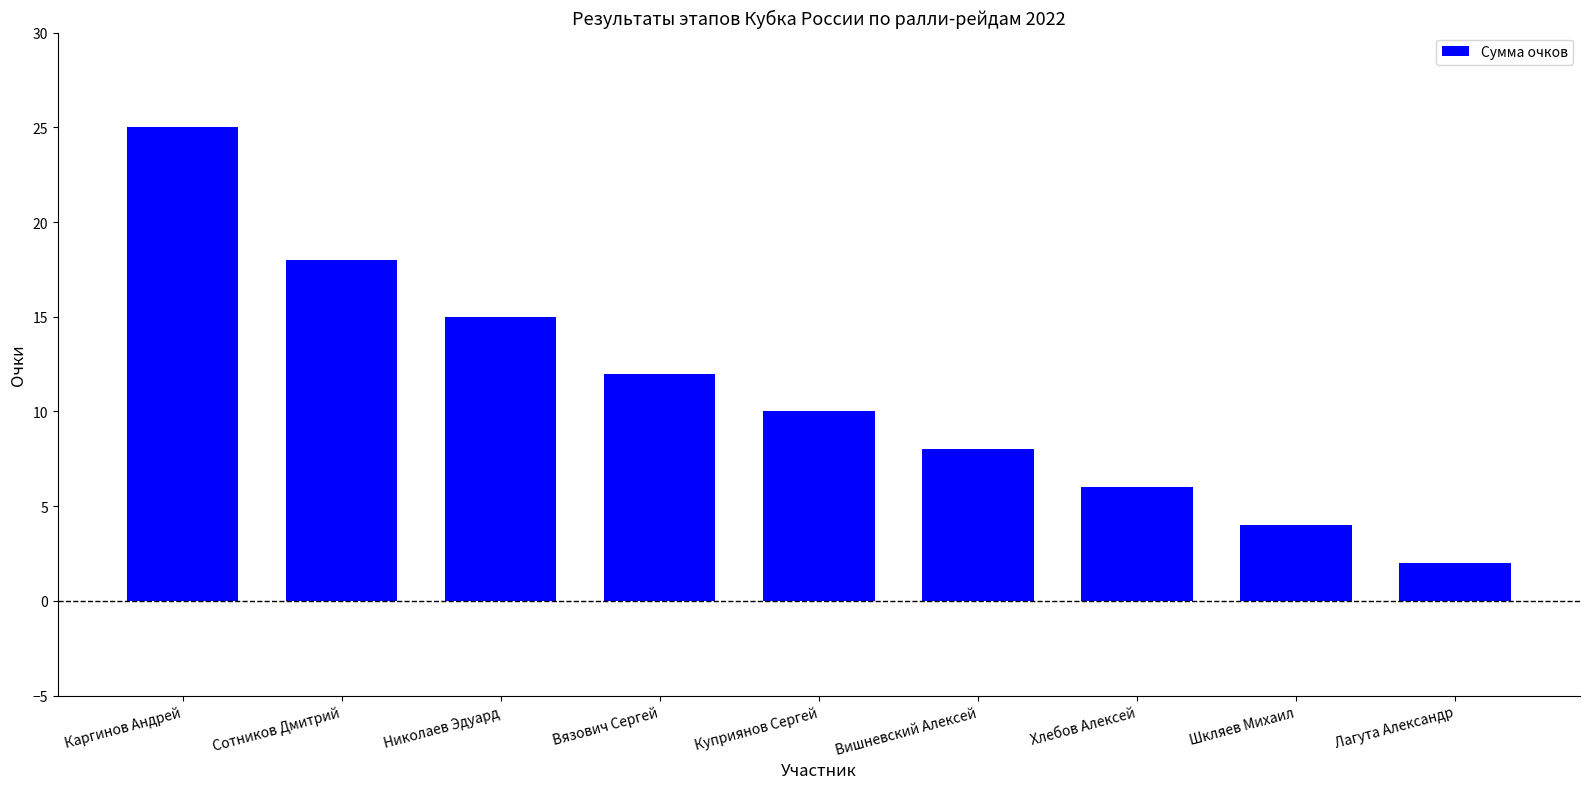

What is the average value?

11